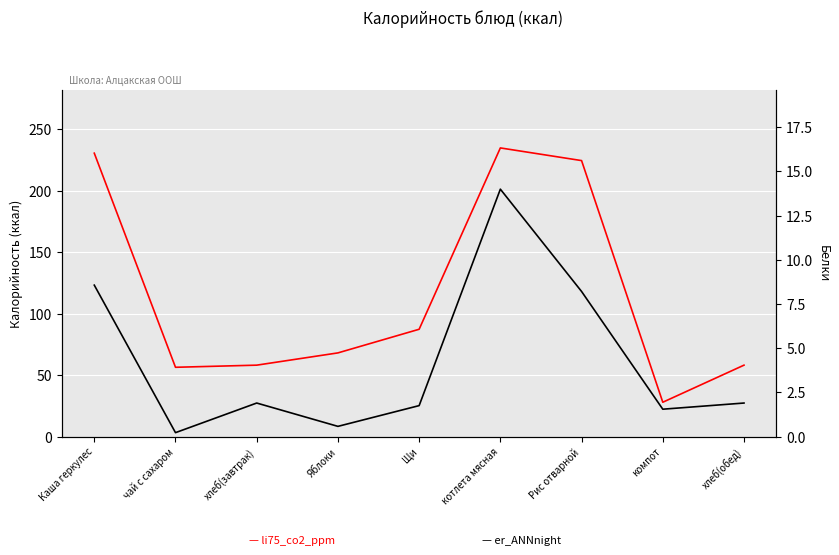

Reading left to right, extract all data points from this chart.

li75_co2_ppm: 230.7	56.4	58.2	68.2	87.4	235.0	224.7	28.0	58.2
er_ANNnight: 8.6	0.2	1.9	0.6	1.8	14.0	8.2	1.6	1.9